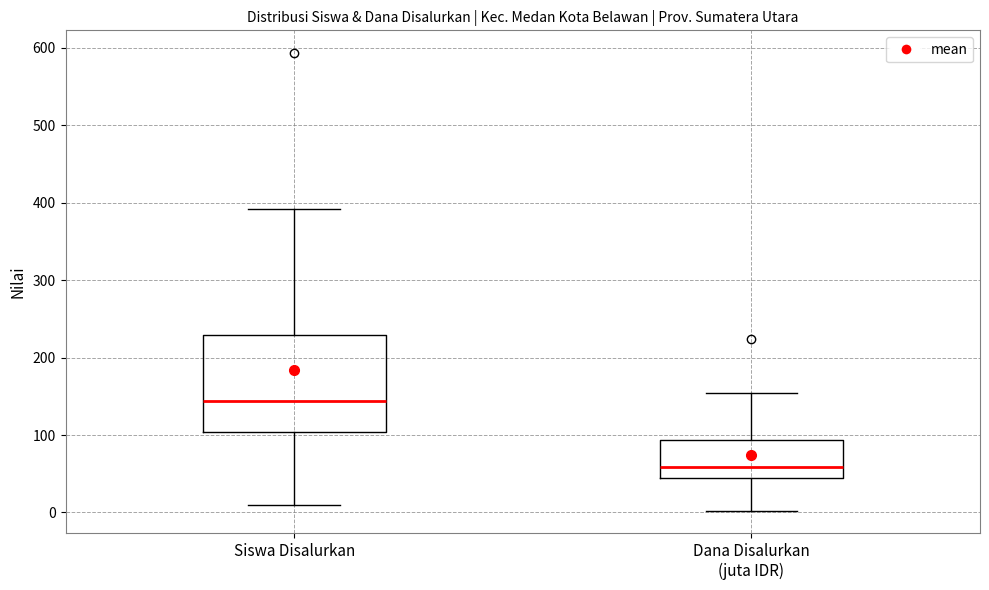

Reading left to right, read every box against the y-axis: the position of its median line, the range the box covers, and the ends of its whiskers. The values are not printed on the chart, so give them approximately, as read against the axis.

Siswa Disalurkan: median 140, box 100 to 230, whiskers 10 to 390
Dana Disalurkan (juta IDR): median 60, box 40 to 90, whiskers 0 to 150